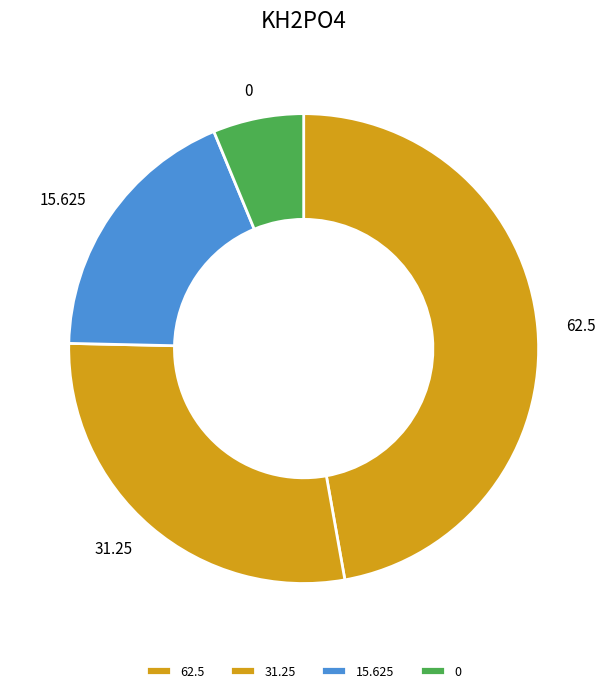

Count the number of slices in the pie.

4